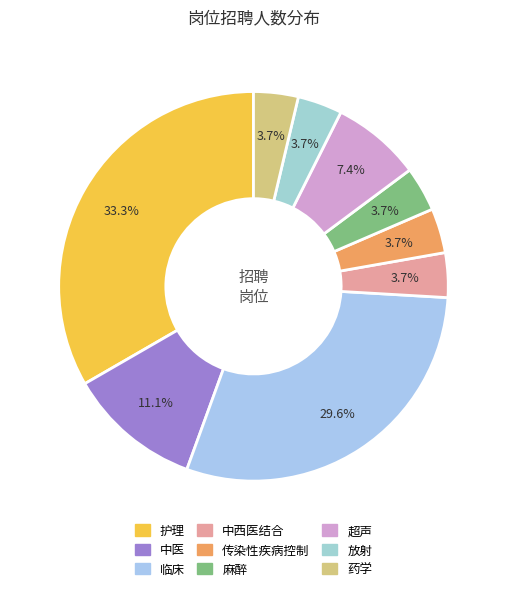

What is the largest slice in the pie chart?

护理